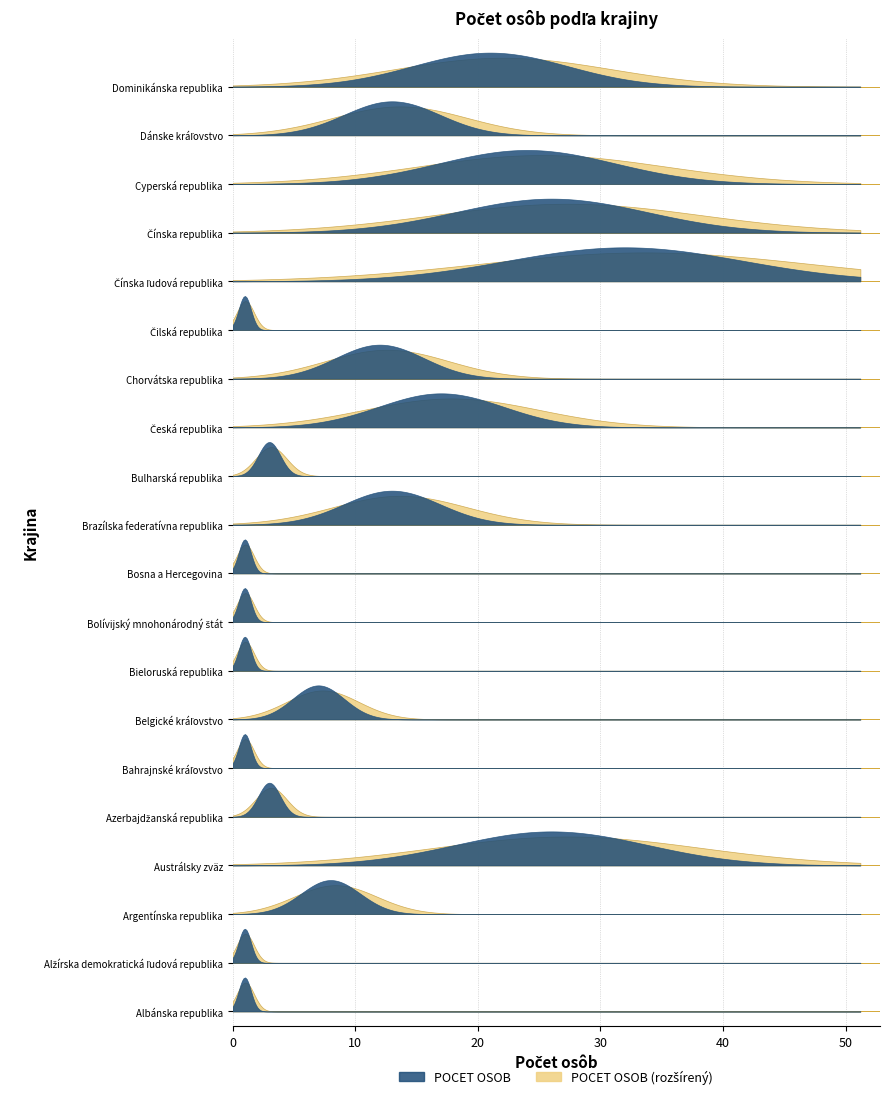

List the labels in order of value, smallest first.

Albánska republika, Alžírska demokratická ľudová republika, Bahrajnské kráľovstvo, Bieloruská republika, Bolívijský mnohonárodný štát, Bosna a Hercegovina, Čilská republika, Azerbajdžanská republika, Bulharská republika, Belgické kráľovstvo, Argentínska republika, Chorvátska republika, Brazílska federatívna republika, Dánske kráľovstvo, Česká republika, Dominikánska republika, Cyperská republika, Austrálsky zväz, Čínska republika, Čínska ľudová republika